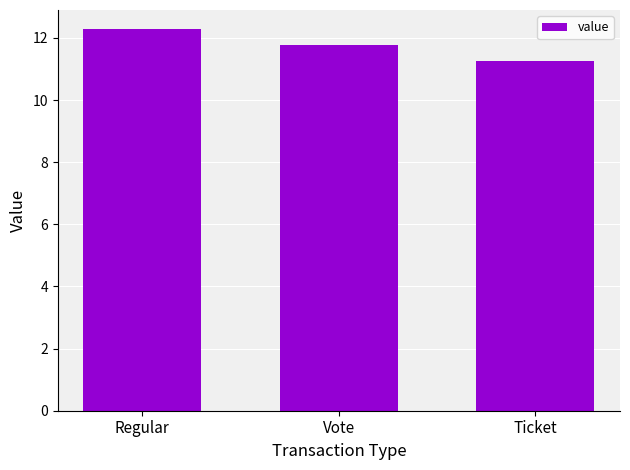

What position from the right is Regular?

3